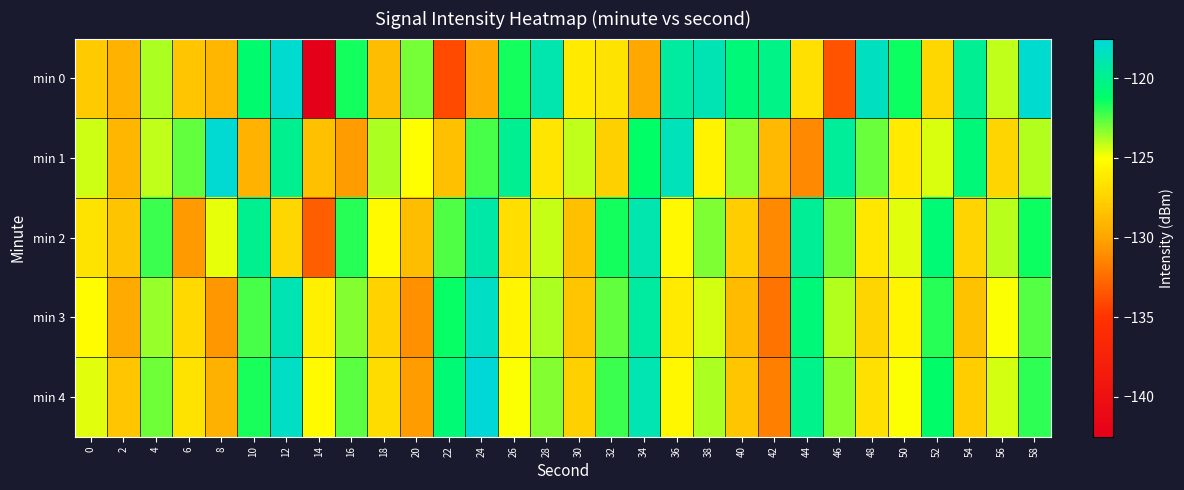

Which label corresponds to the largest value in the chart?

24